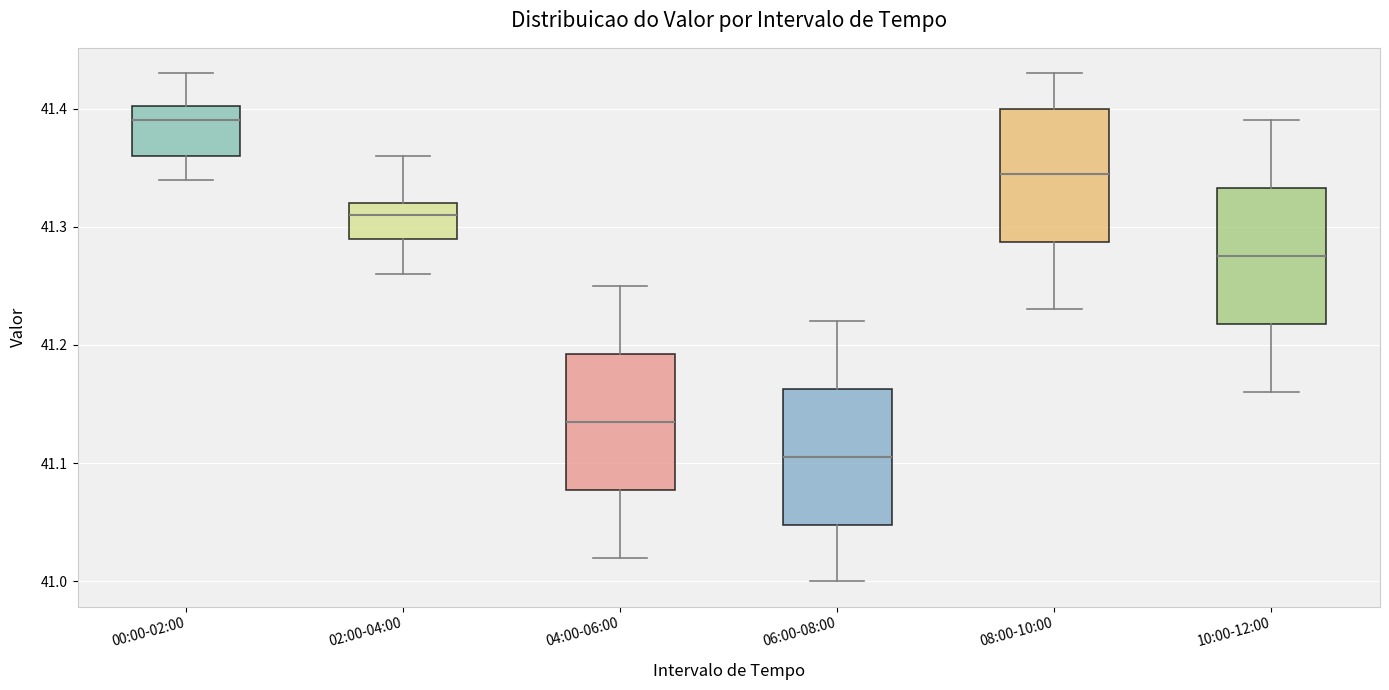

Where does the upper whisker of the box for 10:00-12:00 end on the y-axis? The values are not printed on the chart, so give them approximately, as read against the axis.

41.39